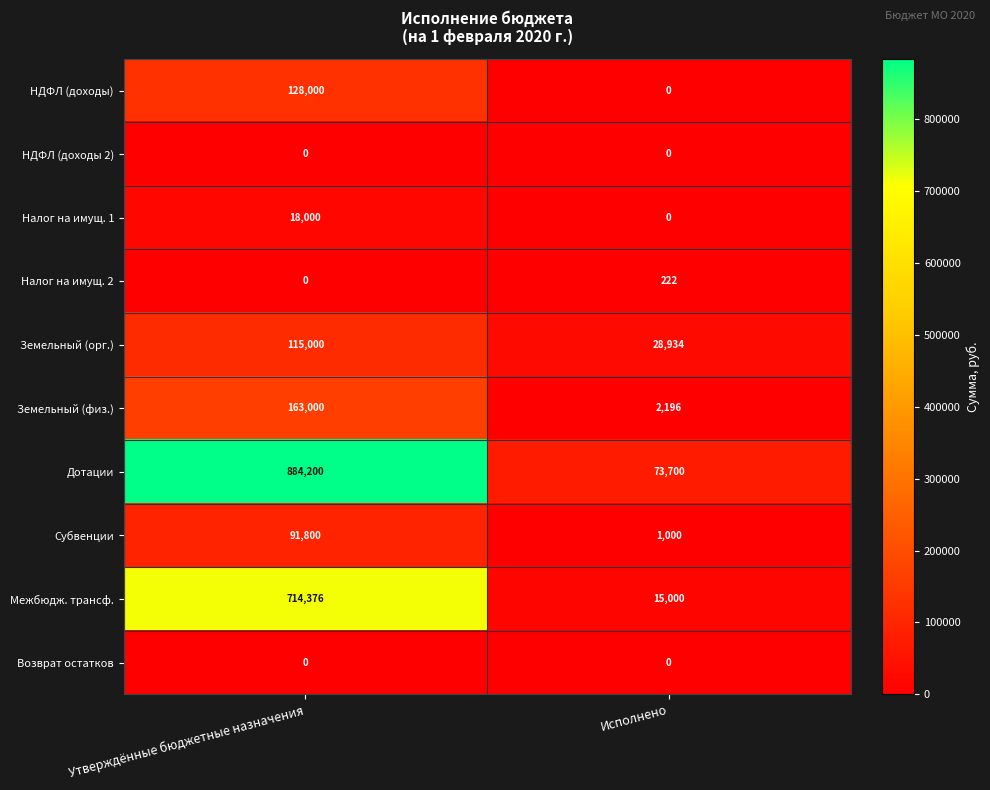

How many series are shown in this chart?

10